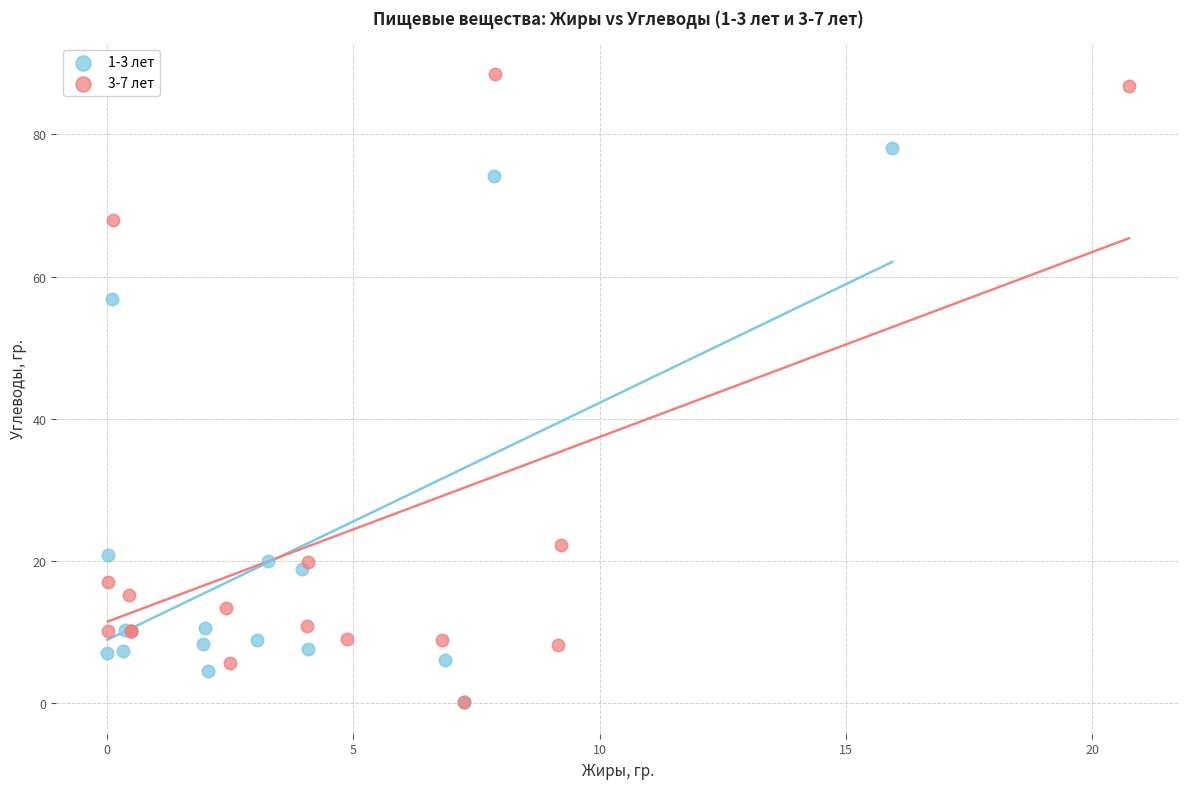

Which series has the largest Y range (max minus min)?

3-7 лет